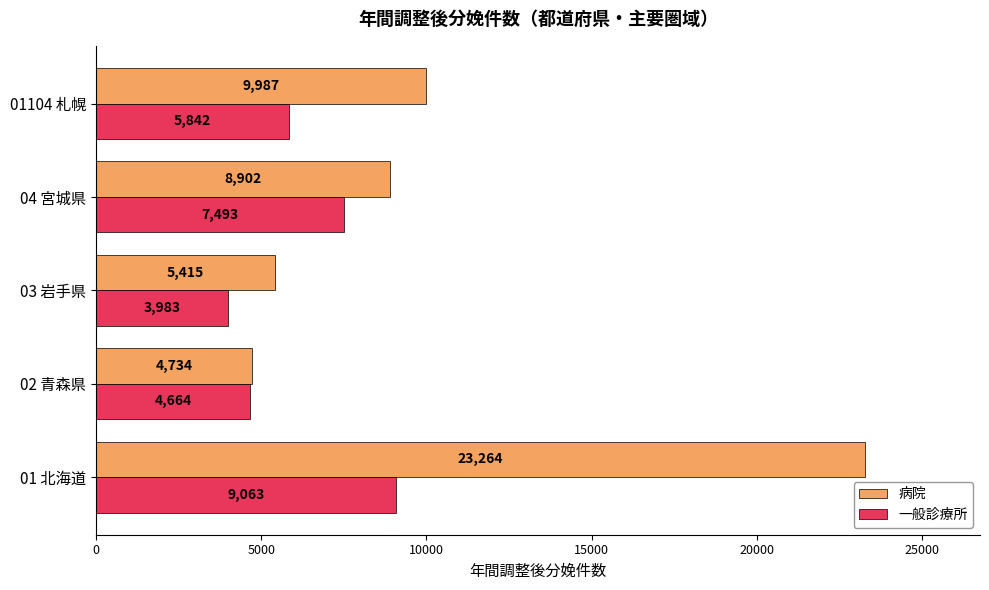

Which series changed the most between 01 北海道 and 01104 札幌?

病院